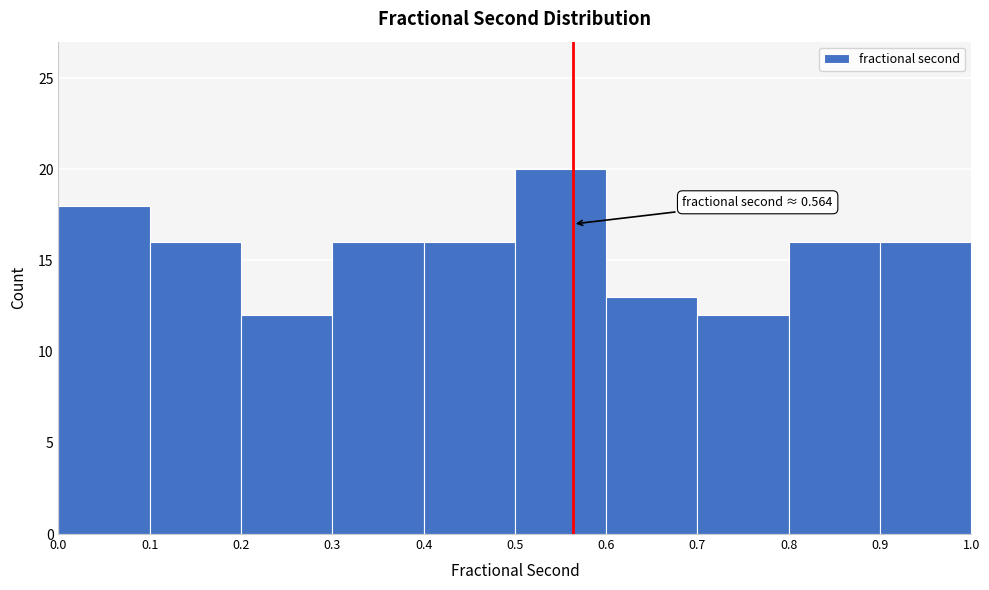

Which range on the x-axis has the tallest bar?

0.5 to 0.6